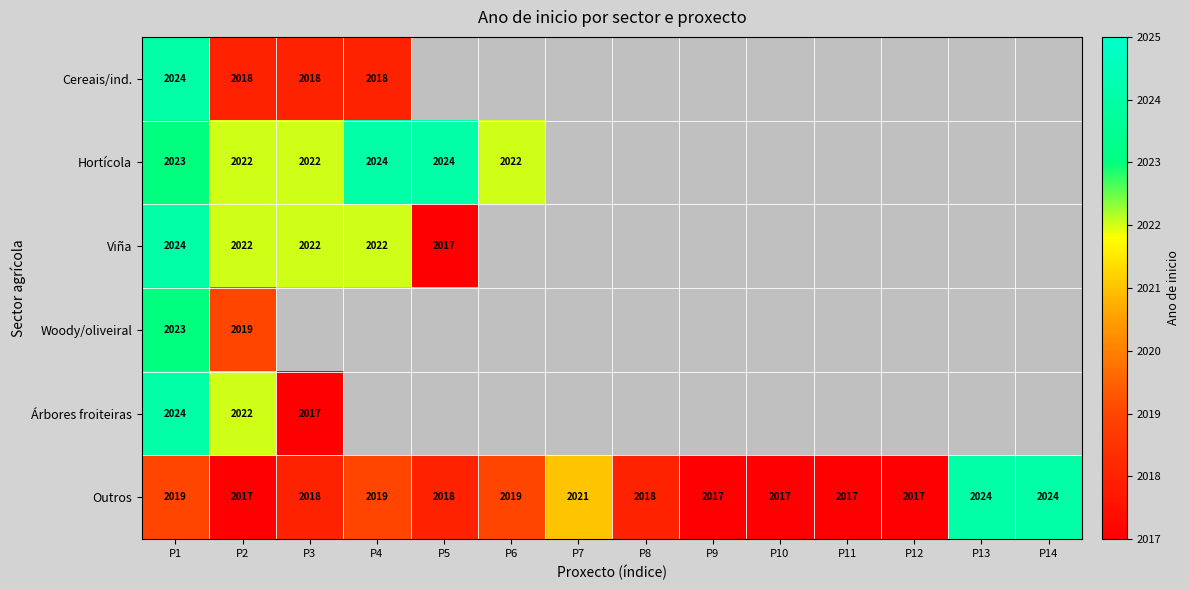

Is it true that Hortícola equals 587.4 at P5?

False